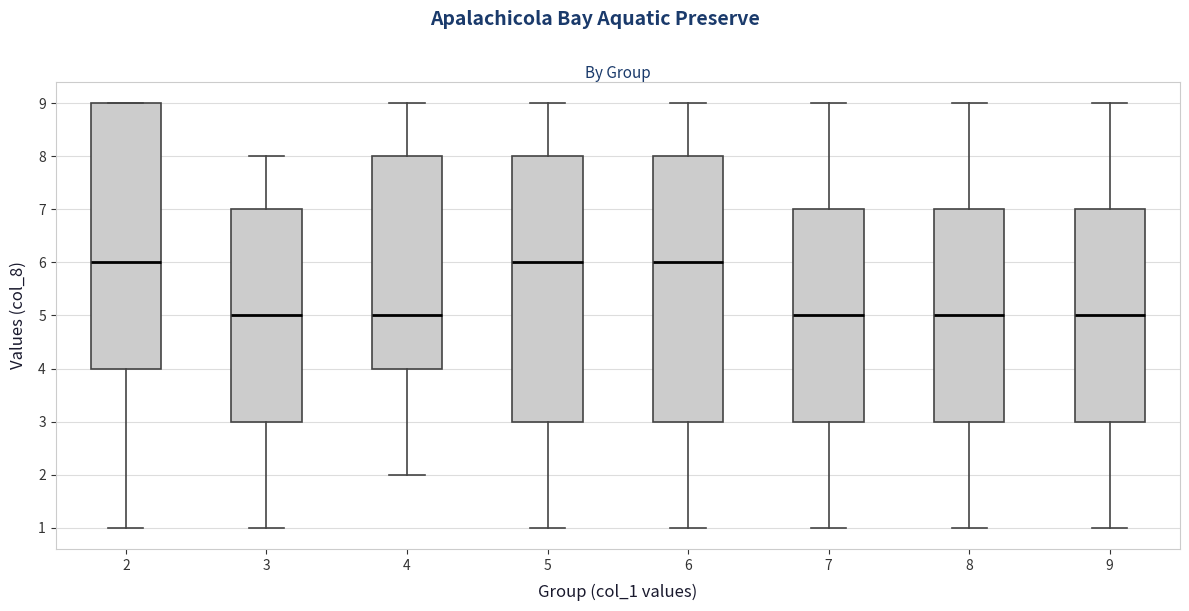

Where is the upper edge of the box at x = 8 on the y-axis? The values are not printed on the chart, so give them approximately, as read against the axis.

7